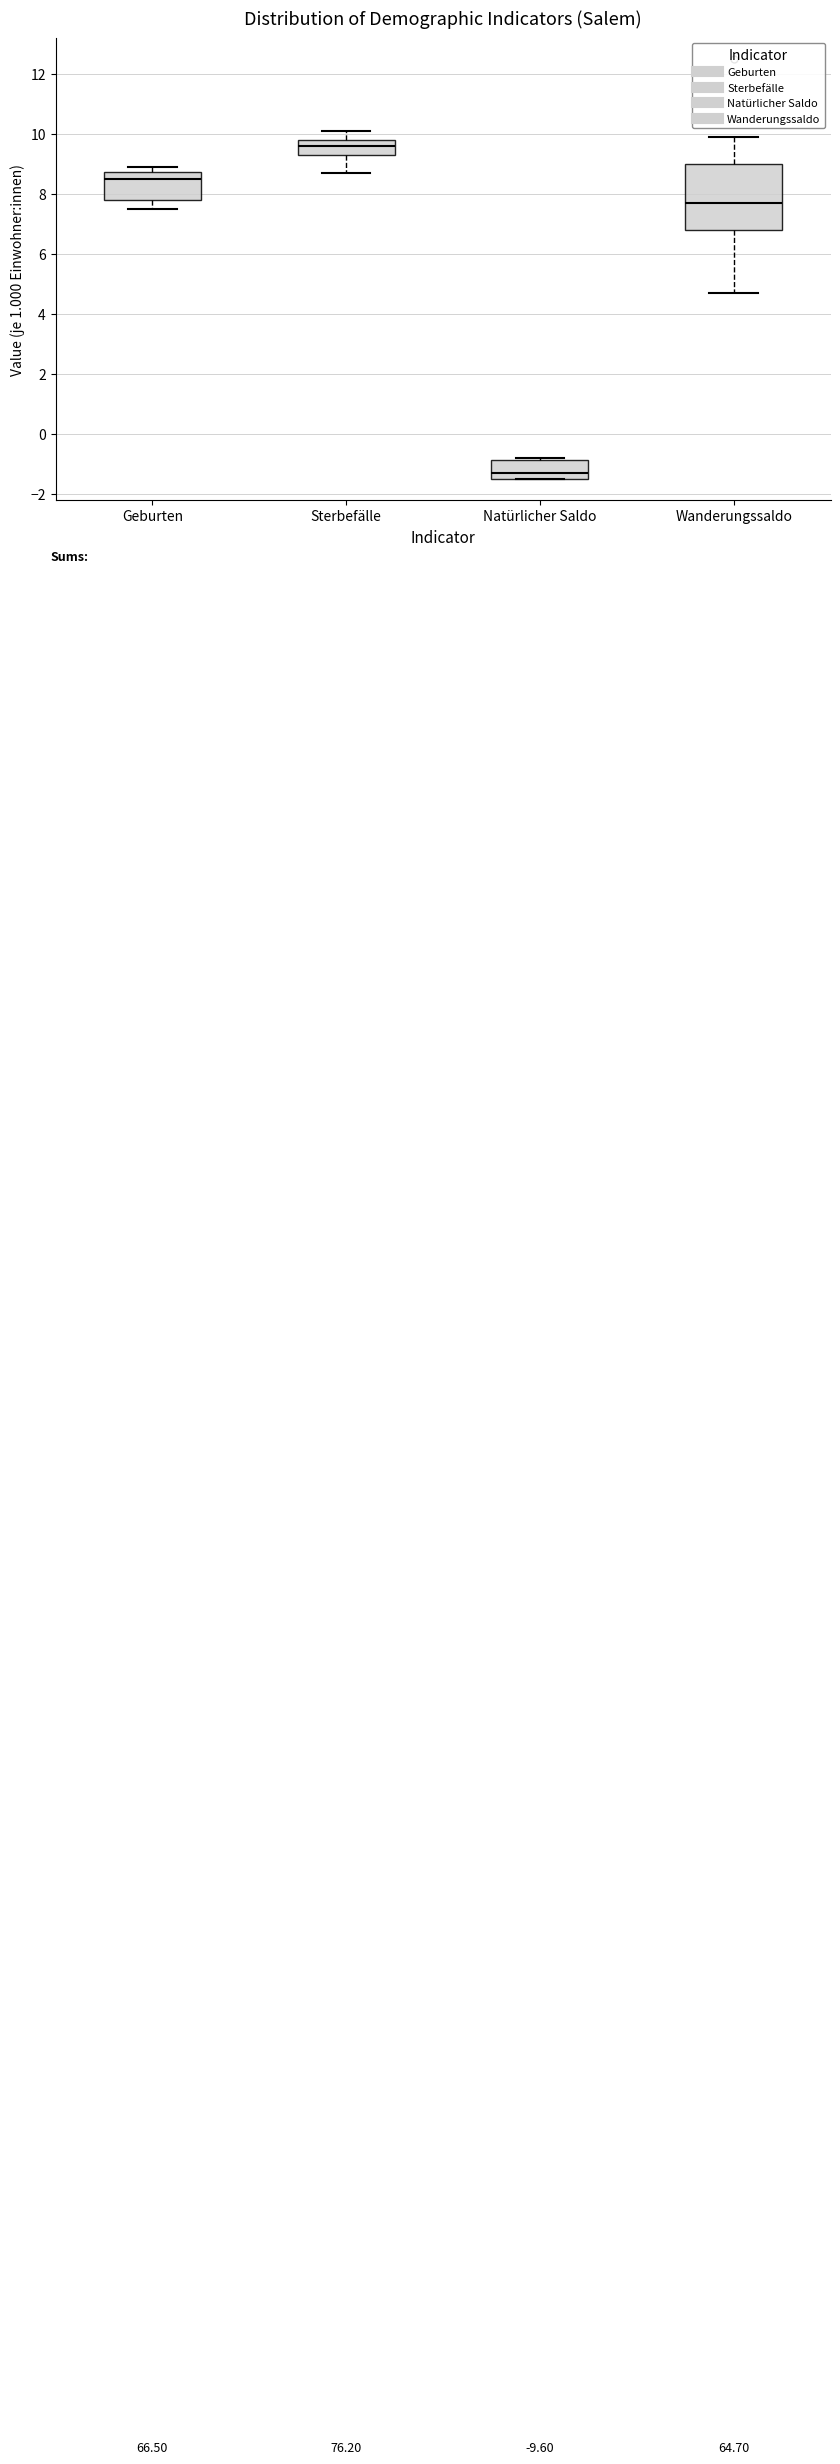

Which box has the highest median line?

Sterbefälle